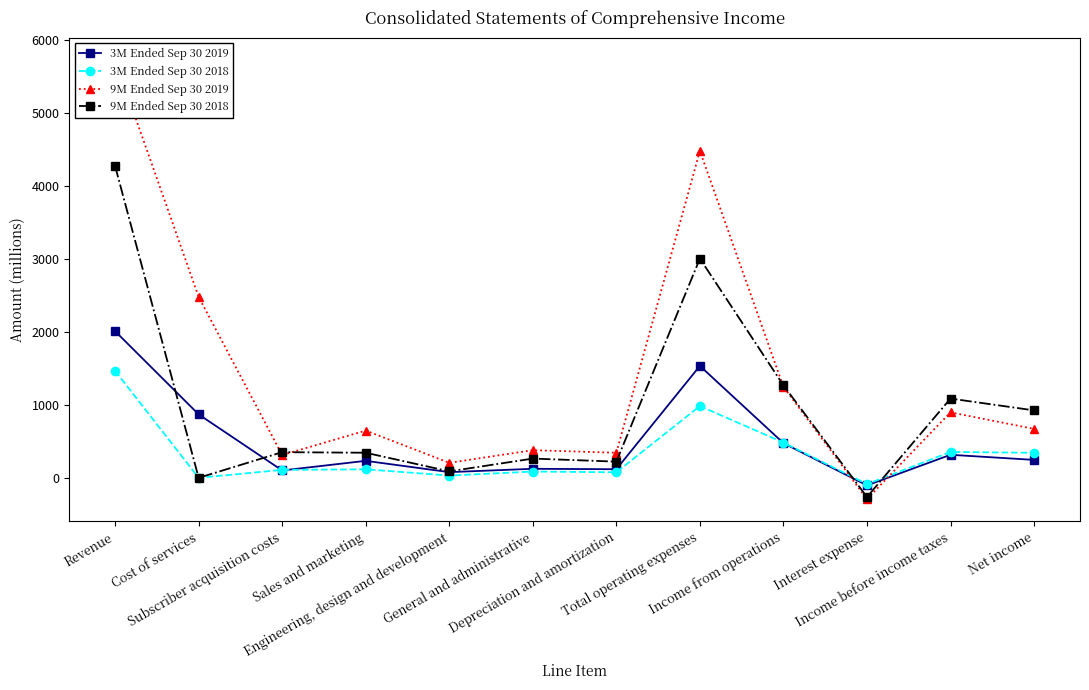

At which category is the sum across all series the highest?

Revenue